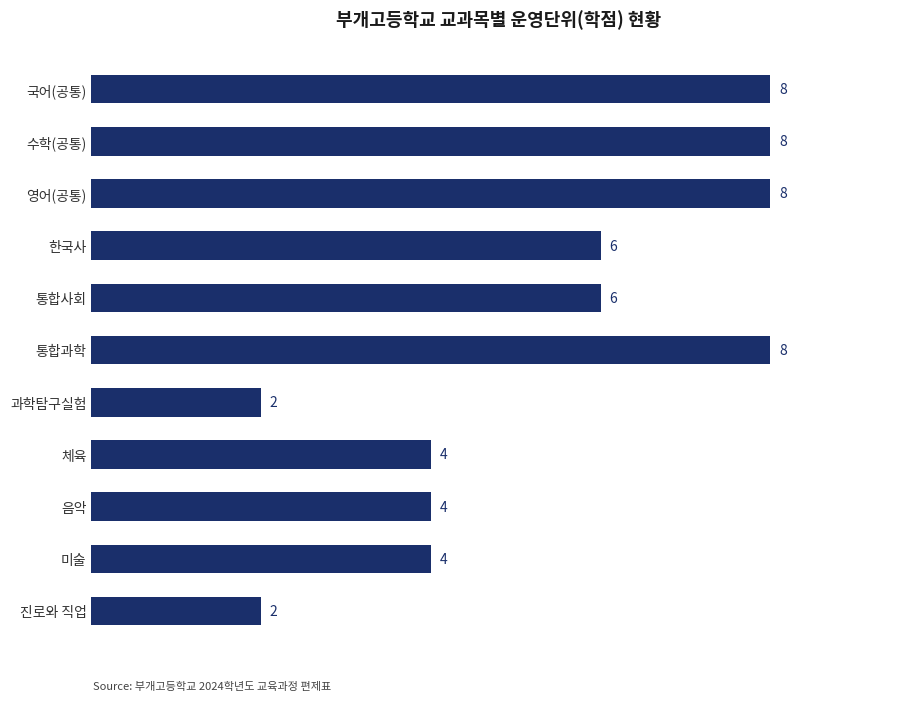

Read the value at 체육.

4